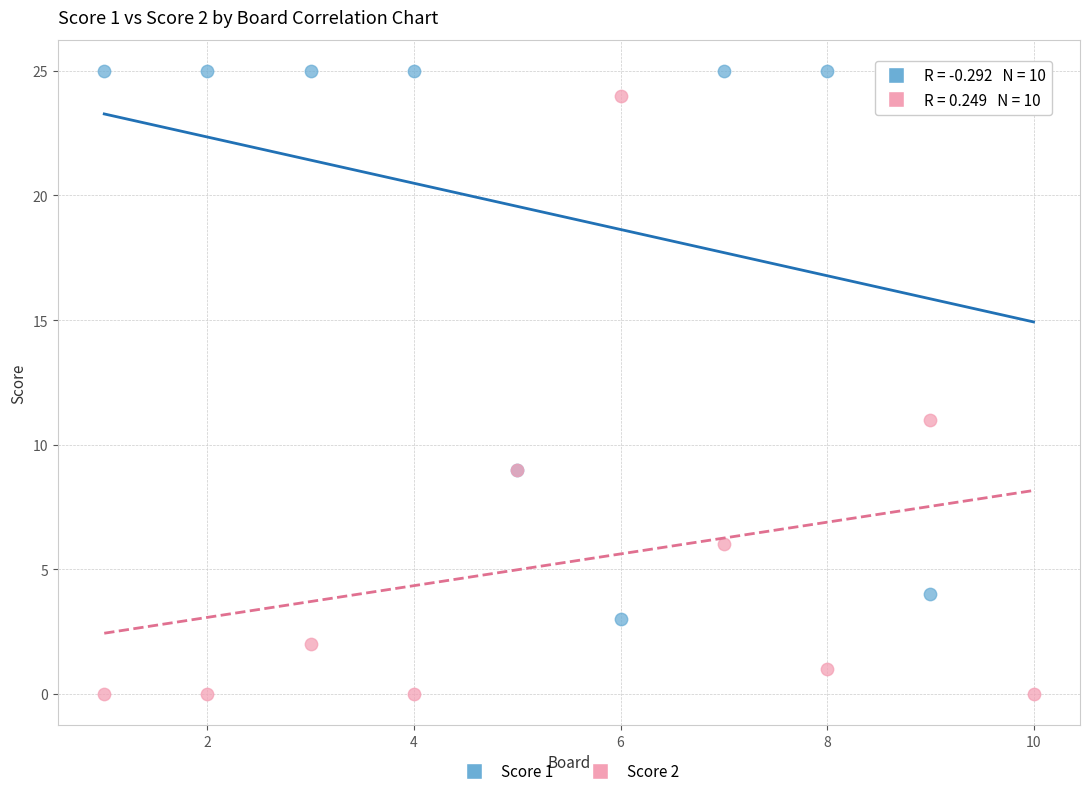

Which series contains the highest Y value?

Score 1